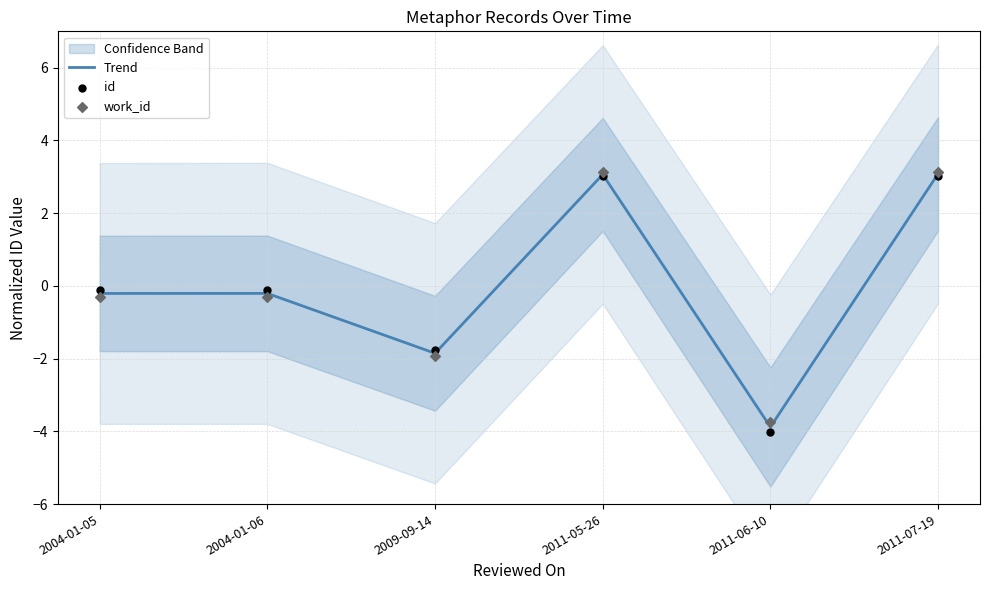

Is the value of Trend at 2009-09-14 greater than the value of work_id at 2011-05-26?

No